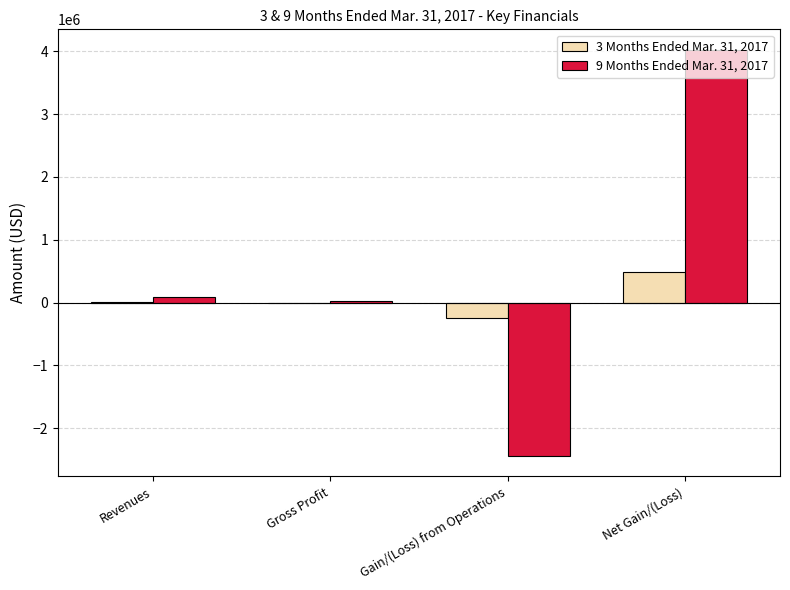

Which series has the largest range (max minus min)?

9 Months Ended Mar. 31, 2017